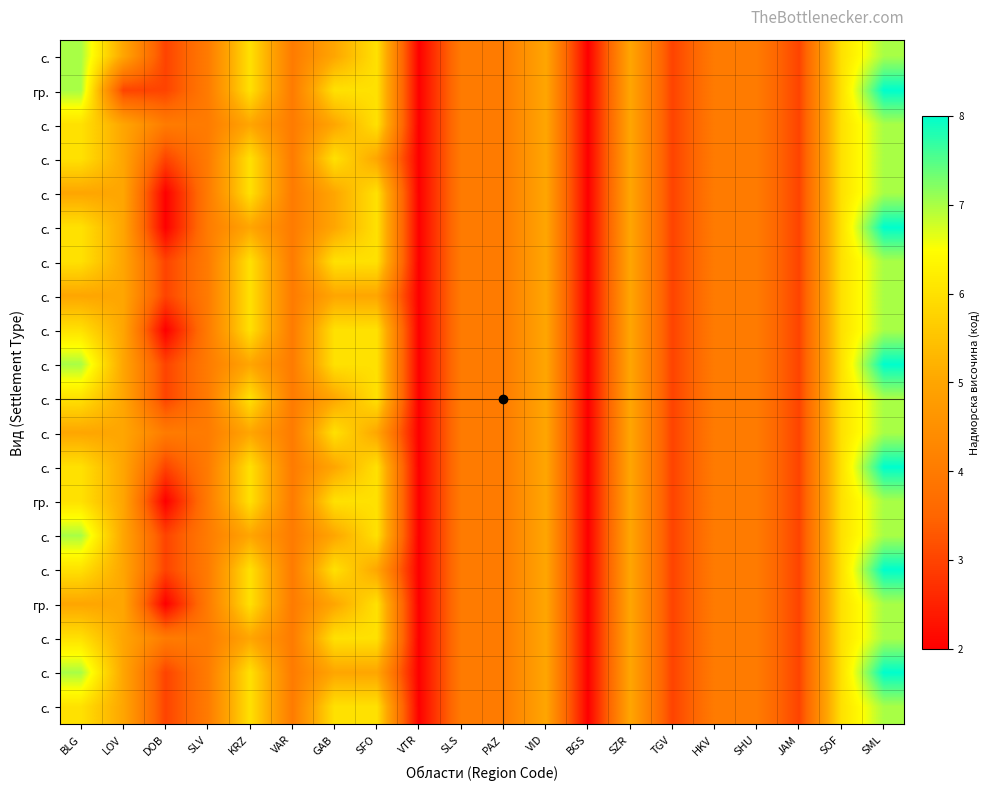

What is the minimum value shown in the chart?

2